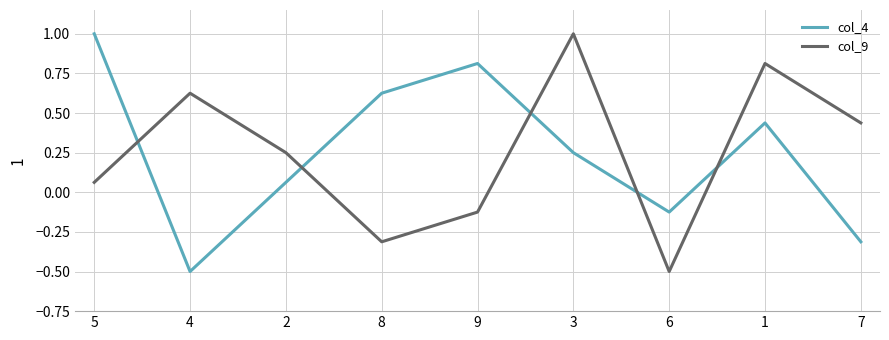

What is the spread (max minus min) of values at 9?

0.9